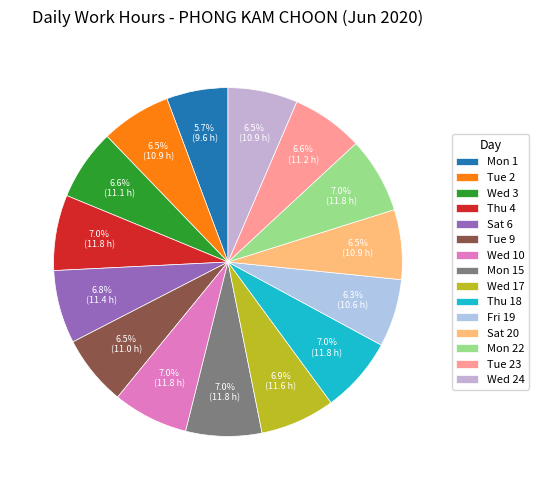

What is the change in value from Mon 1 to Fri 19?

+1.0